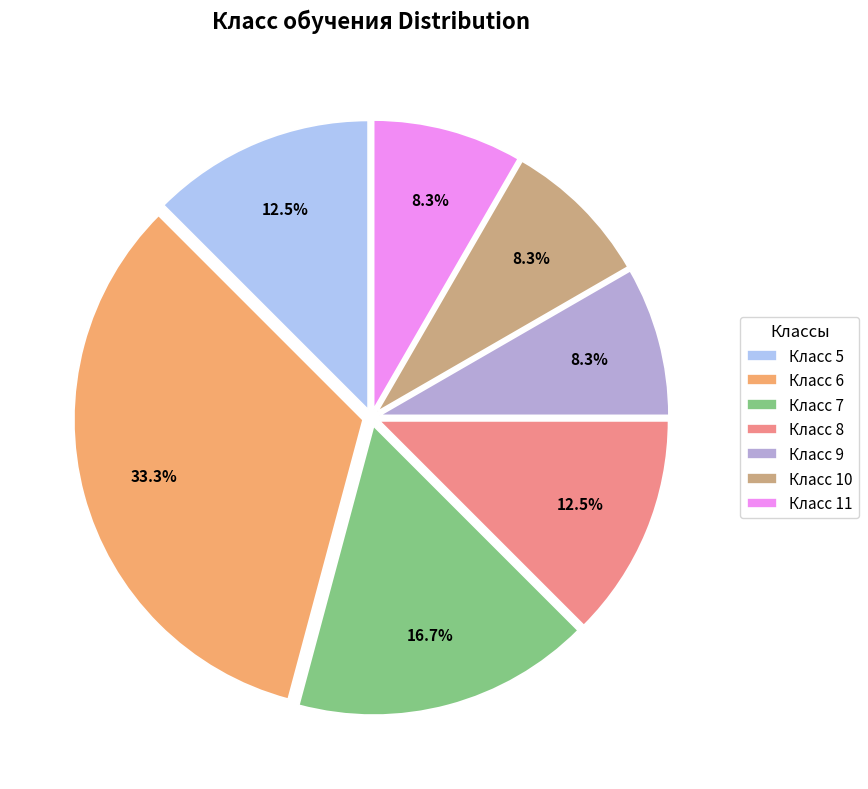

What percentage do Класс 8 and Класс 11 together represent?

20.8%